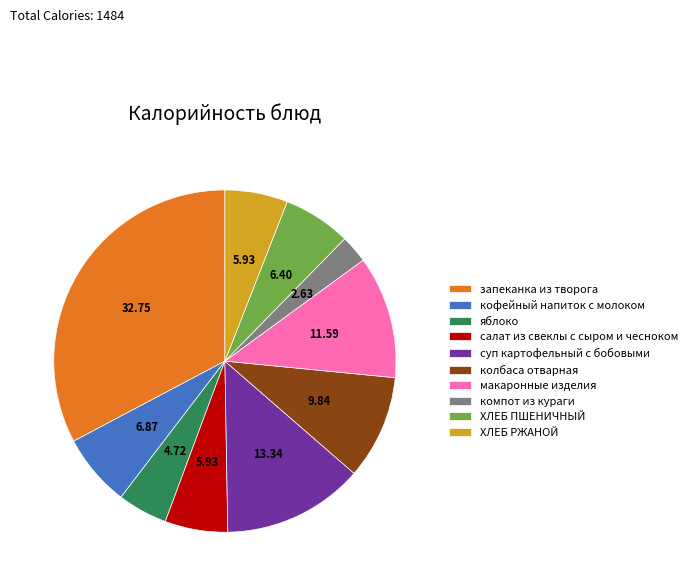

Is there any slice that represents more than half of the pie?

No